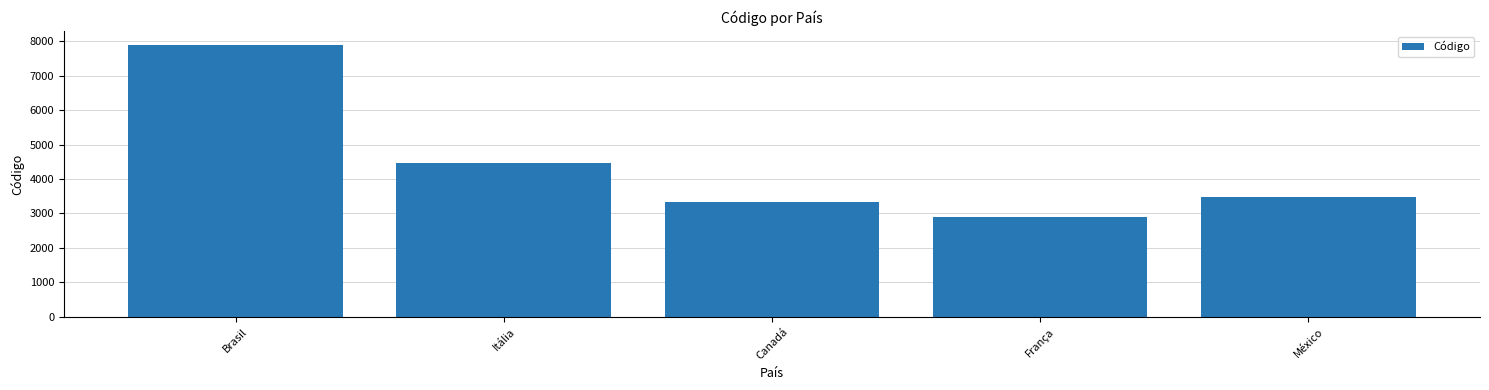

Which category has the lowest value across all series?

França